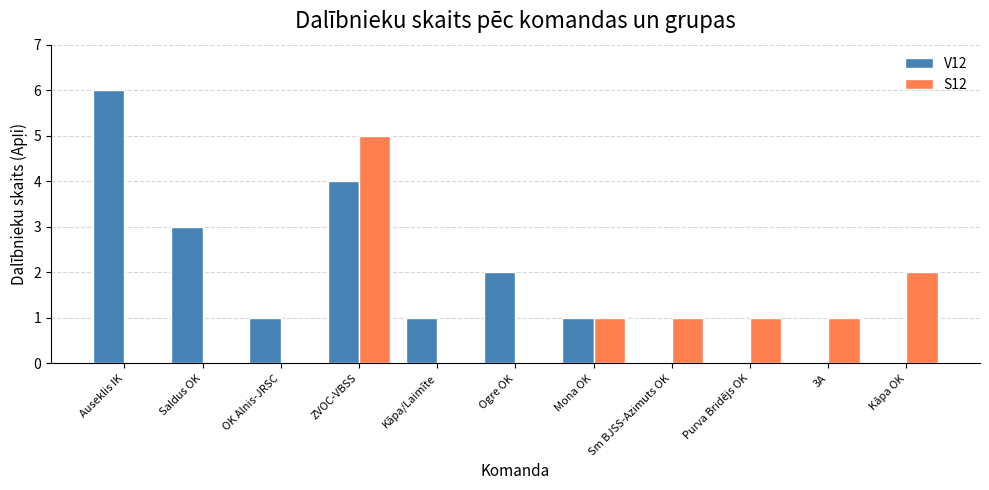

Reading left to right, transcribe all the data shown in this chart.

V12: Auseklis IK=6	Saldus OK=3	OK Alnis-JRSC=1	ZVOC-VBSS=4	Kāpa/Laimīte=1	Ogre OK=2	Mona OK=1	Sm BJSS-Azimuts OK=0	Purva Bridējs OK=0	3A=0	Kāpa OK=0
S12: Auseklis IK=0	Saldus OK=0	OK Alnis-JRSC=0	ZVOC-VBSS=5	Kāpa/Laimīte=0	Ogre OK=0	Mona OK=1	Sm BJSS-Azimuts OK=1	Purva Bridējs OK=1	3A=1	Kāpa OK=2